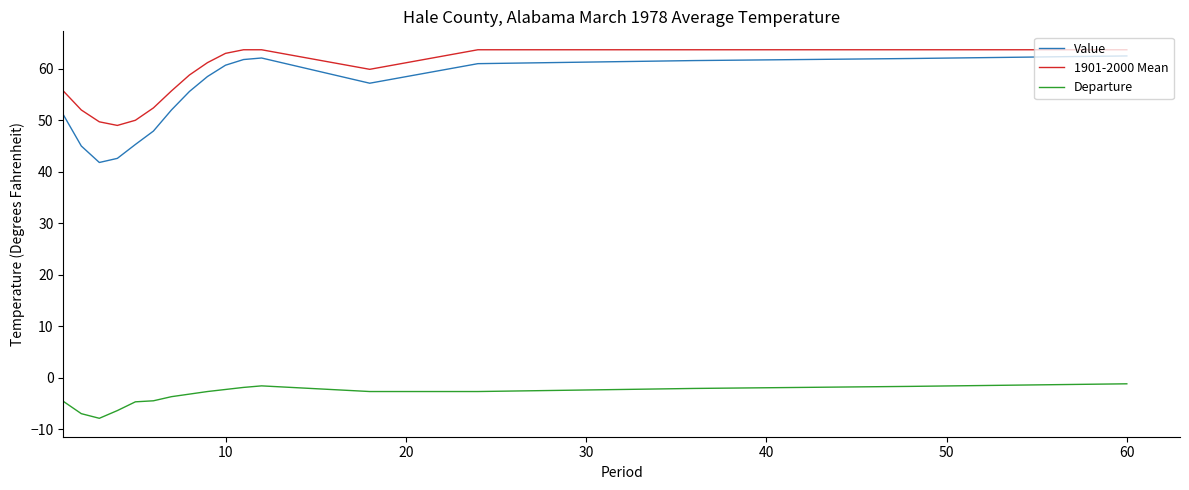

What is the difference between the maximum and minimum values in the Departure series?

6.7